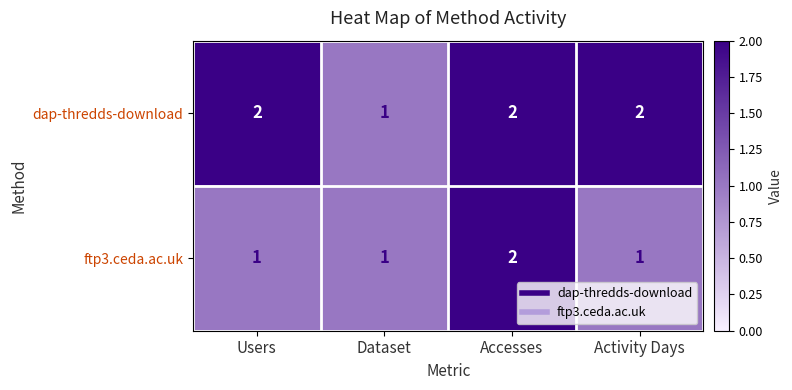

What is the spread (max minus min) of values at Users?

1